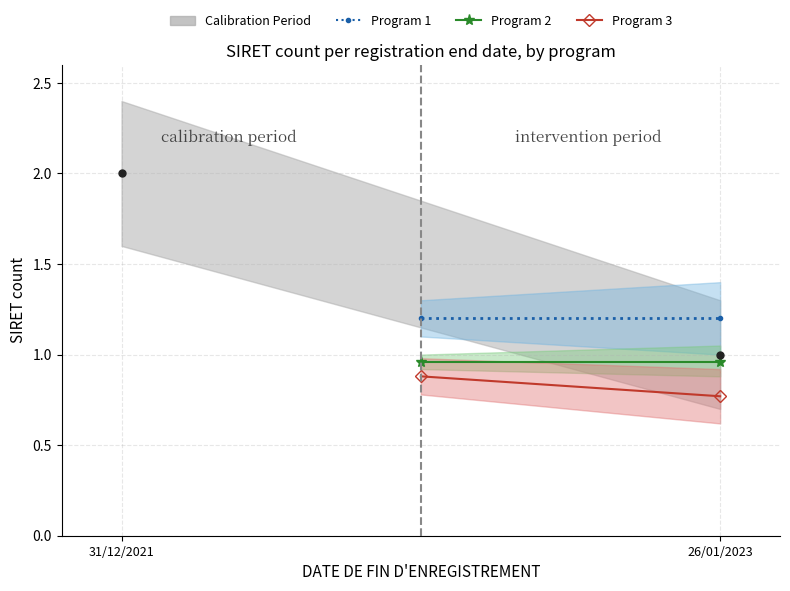

Rank the series by their maximum value, from lowest to highest.

Program 3, Program 2, Program 1, Calibration Period